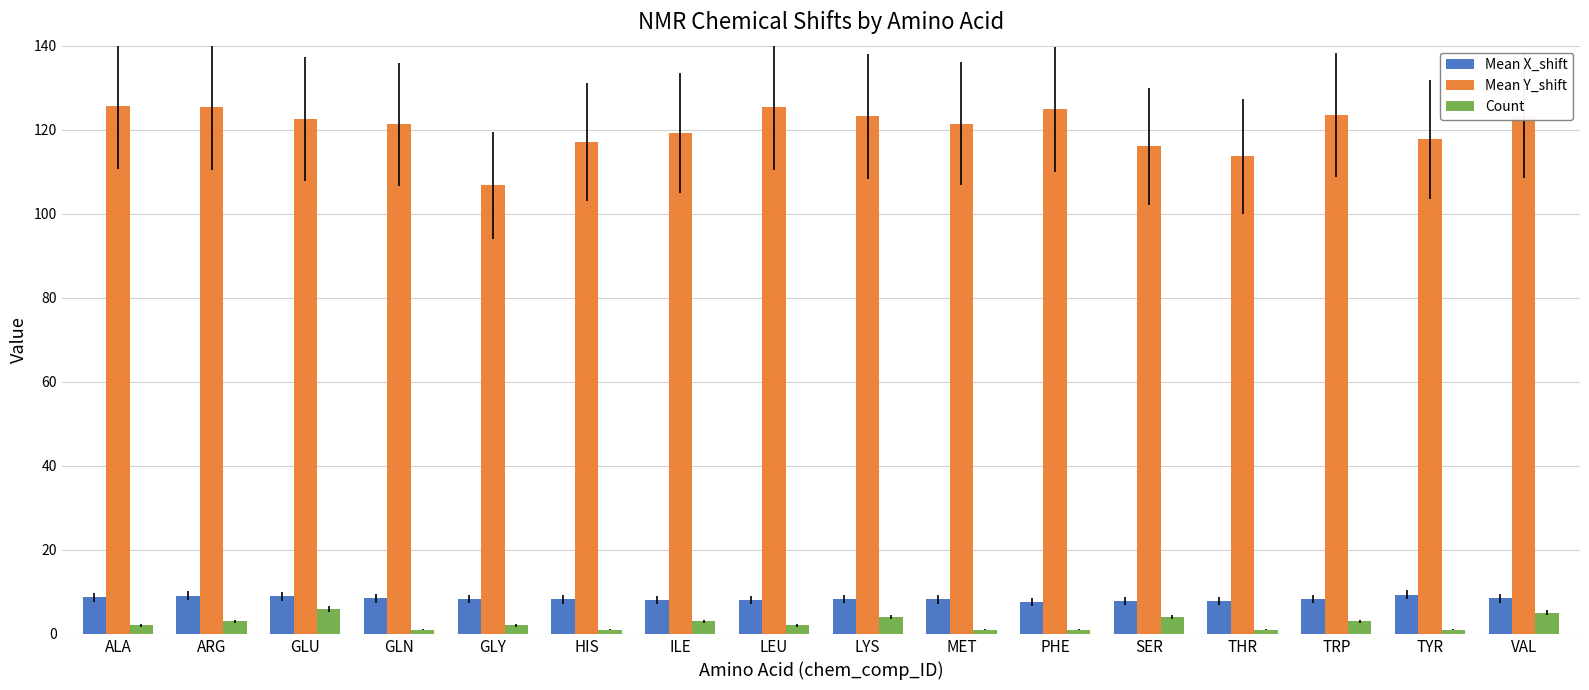

The value of Mean X_shift at MET is 13.1. True or false?

False